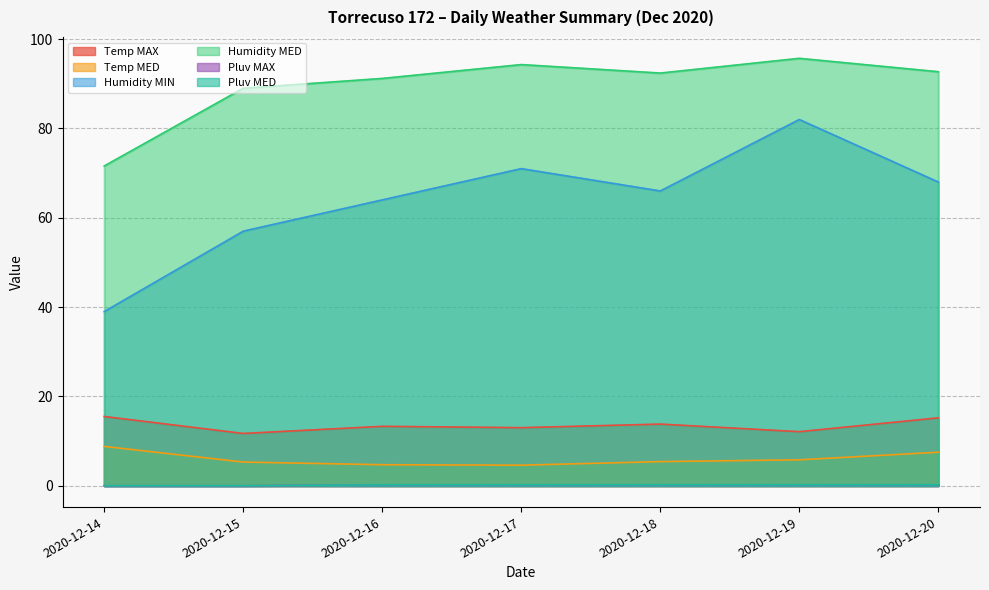

What is the difference between the highest and lowest values at 2020-12-16?

91.0